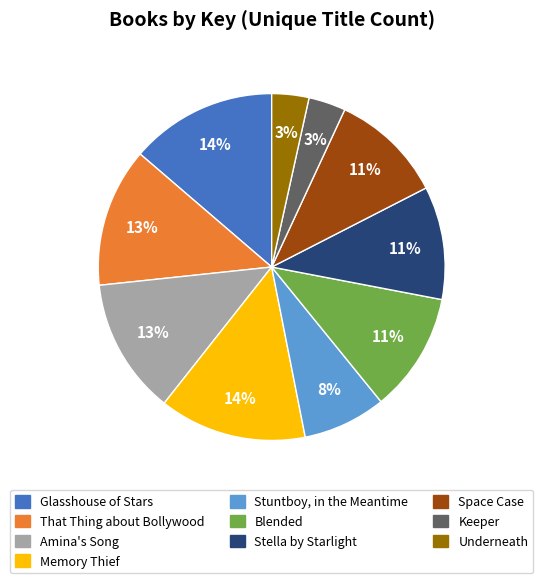

Combined, do Keeper and Stella by Starlight account for over 50%?

No